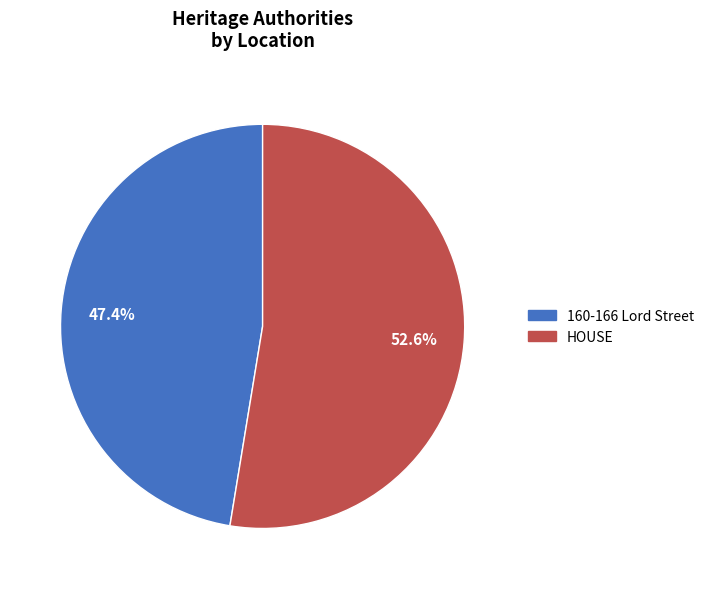

Combined, do HOUSE and 160-166 Lord Street account for over 50%?

Yes